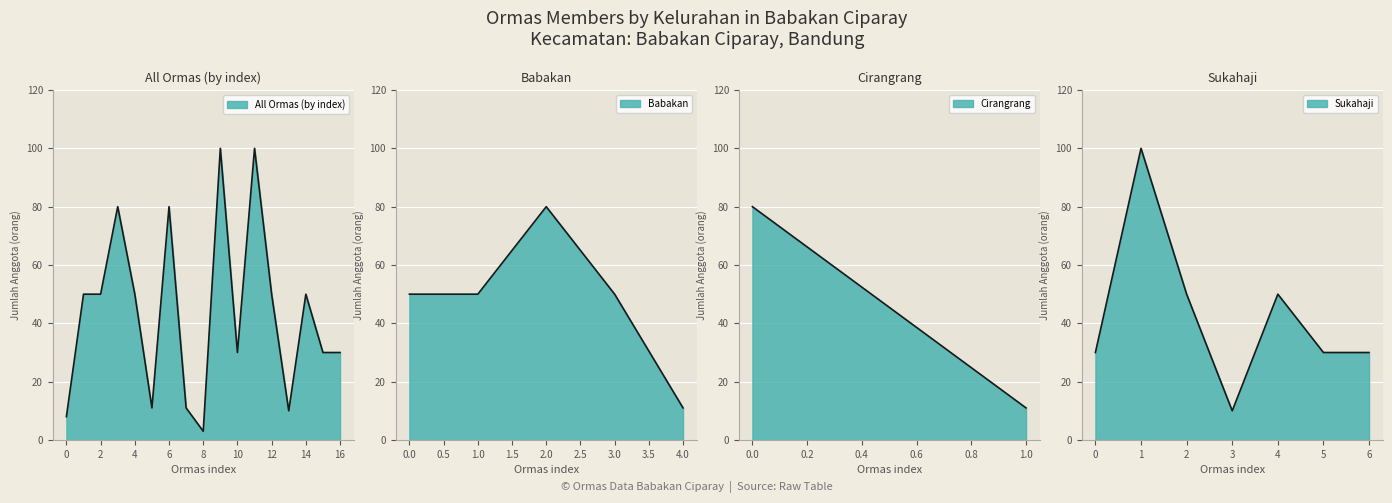

Rank the categories by Cirangrang value from lowest to highest.

1.0, 0.0